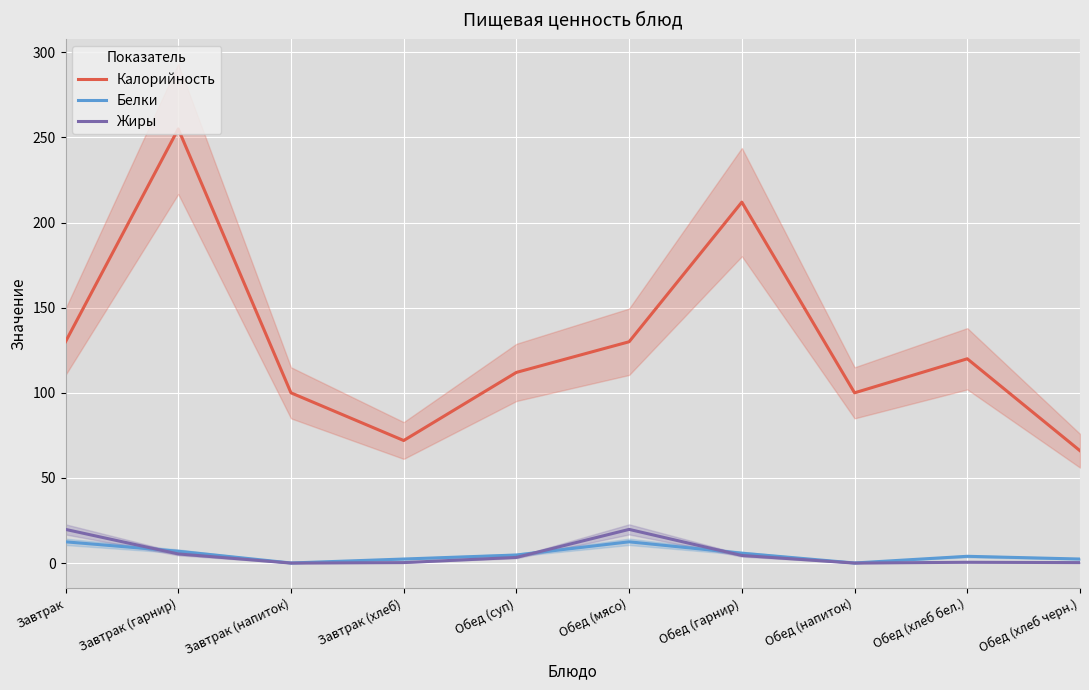

Is the value of Белки at Завтрак greater than the value of Калорийность at Завтрак (хлеб)?

No